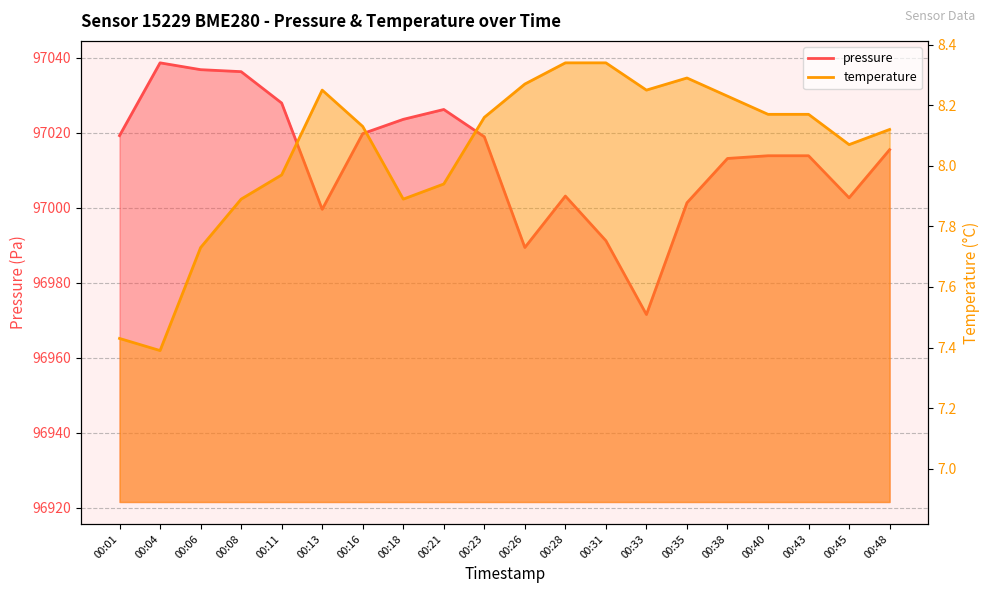

True or false: temperature has a value of 8.2 at 00:13.

True